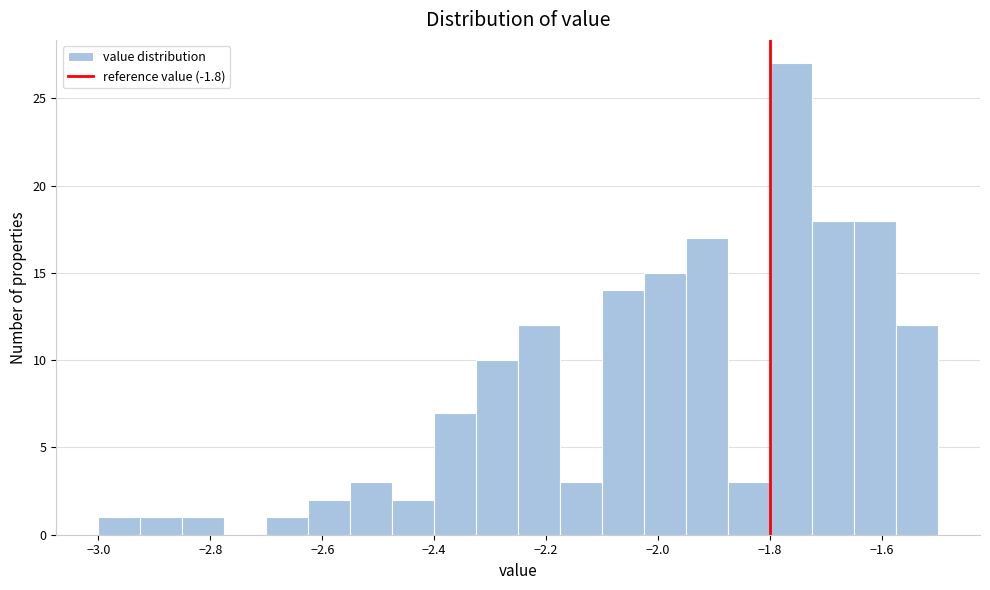

Around what value on the x-axis is the tallest bar? Give the approximate position of its centre, as read against the axis.

-1.76